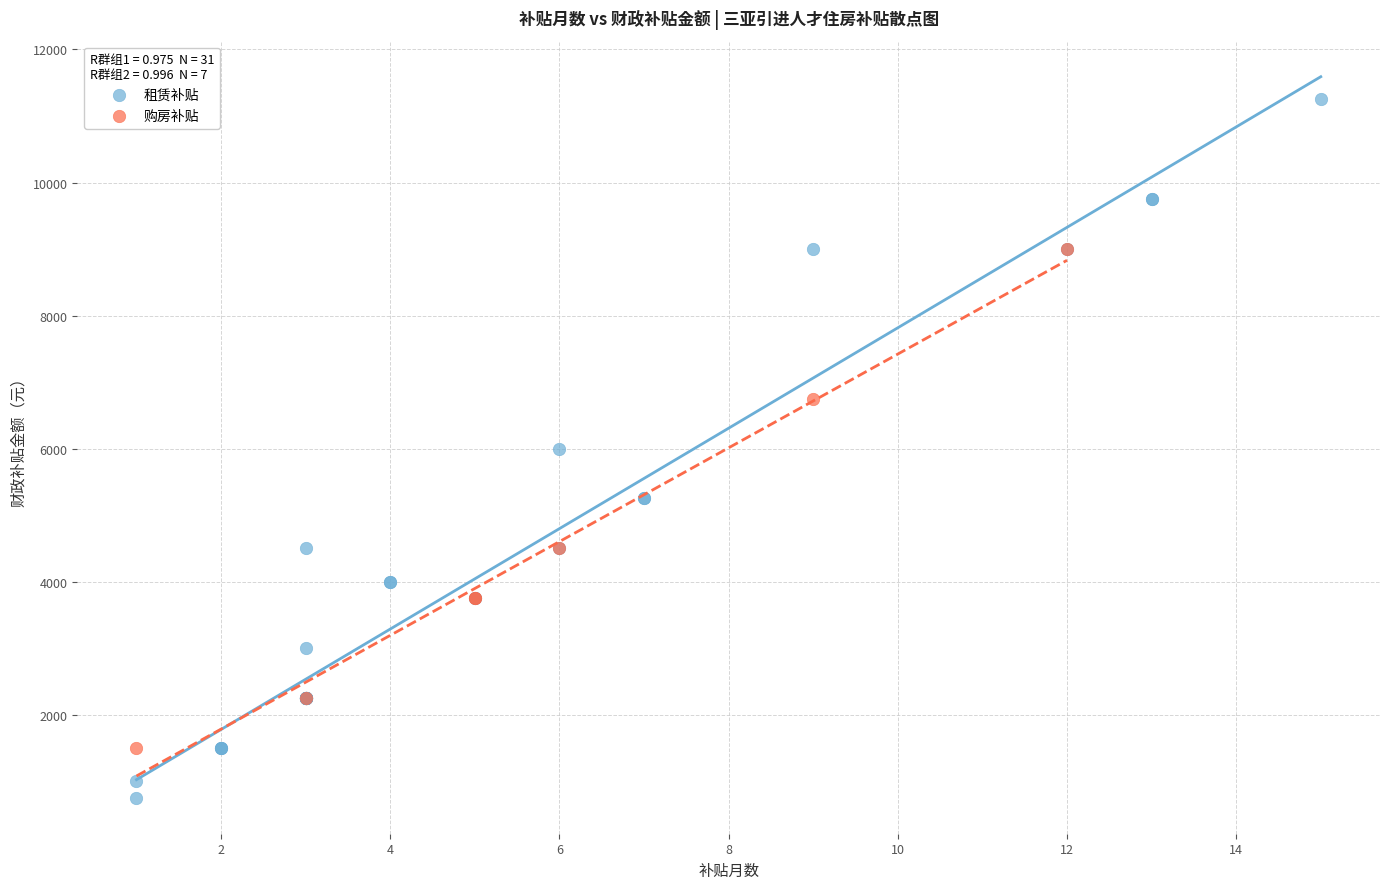

What are all the series names shown in the legend?

租赁补贴, 购房补贴